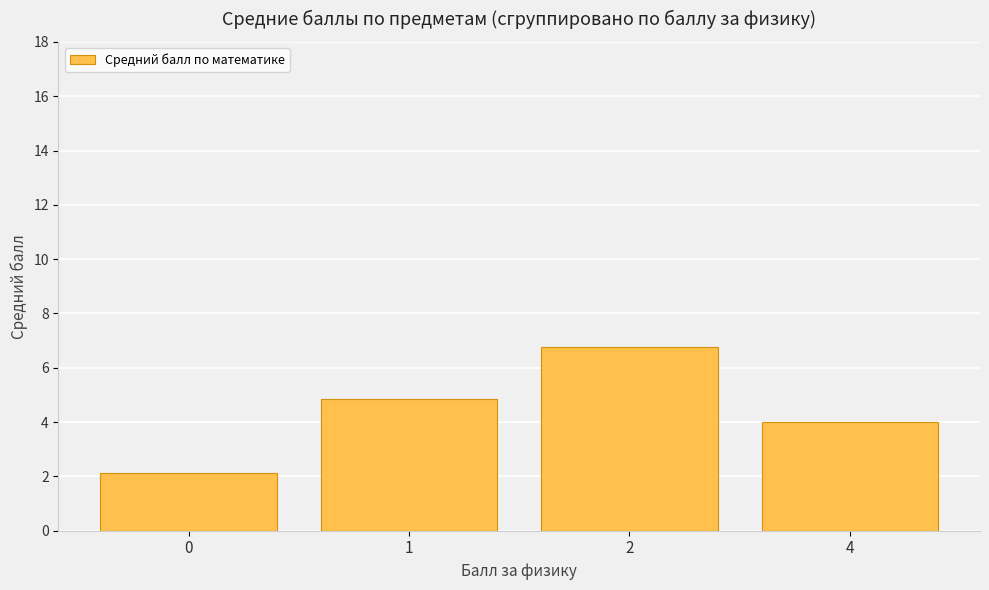

Where is the data nearest to the value 4?

4